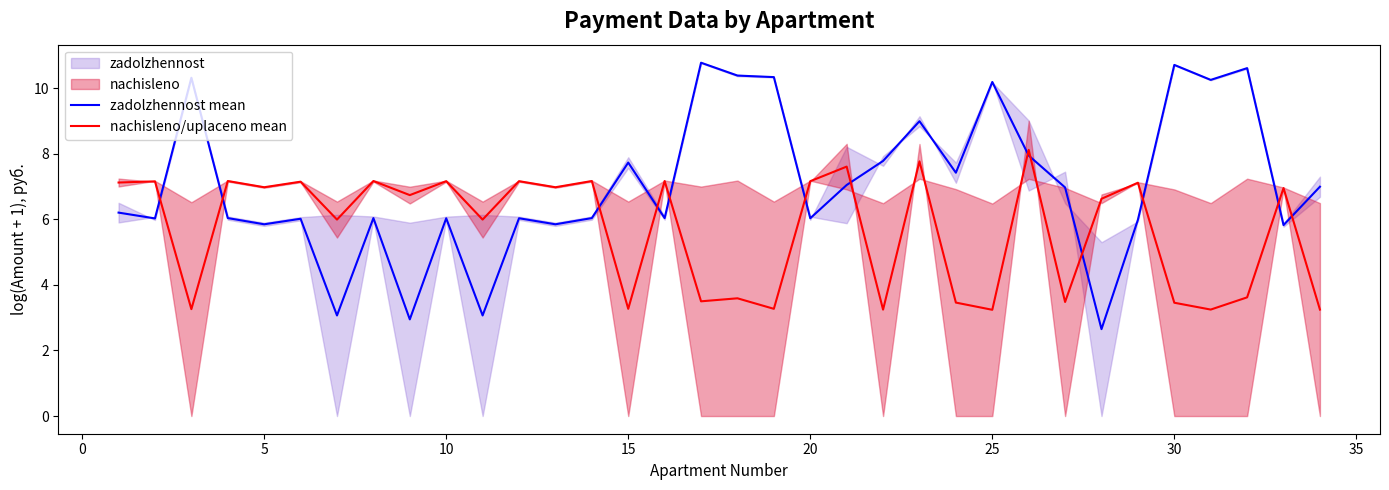

What is the difference between the second highest and second lowest values in the nachisleno/uplaceno mean series?

4.5